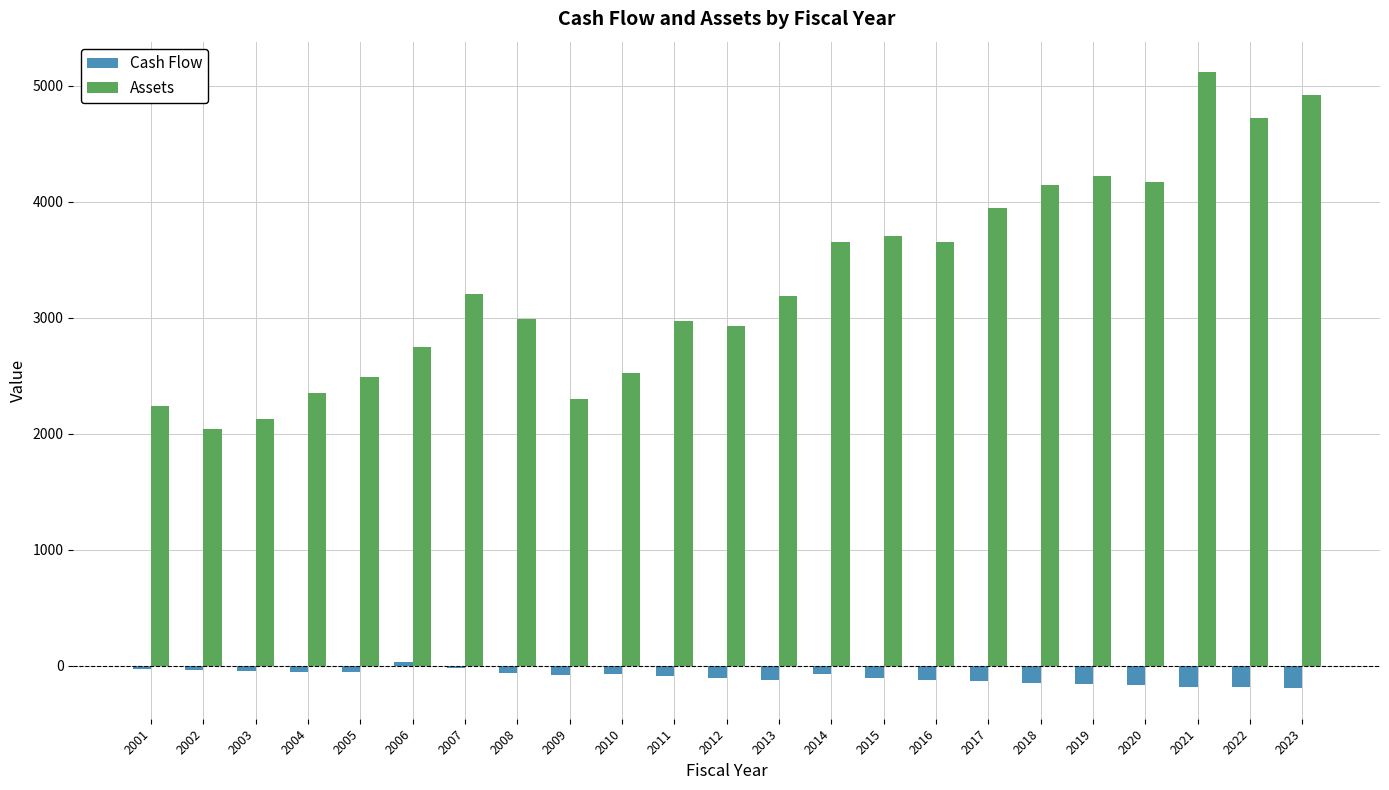

Does the chart contain any negative values?

Yes